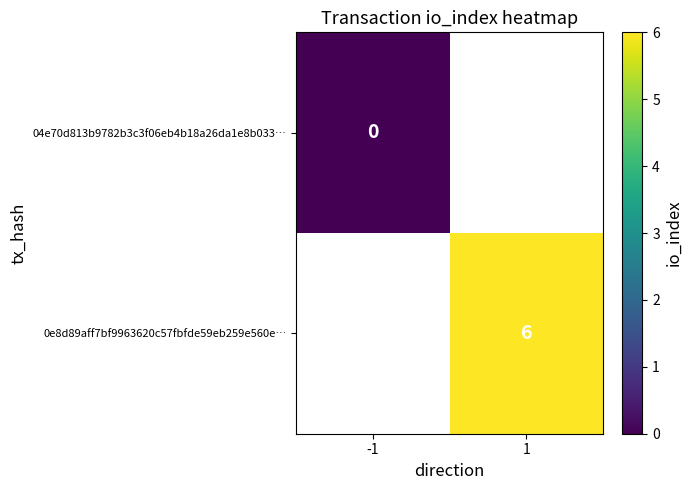

At how many categories does at least one series exceed 1?

1